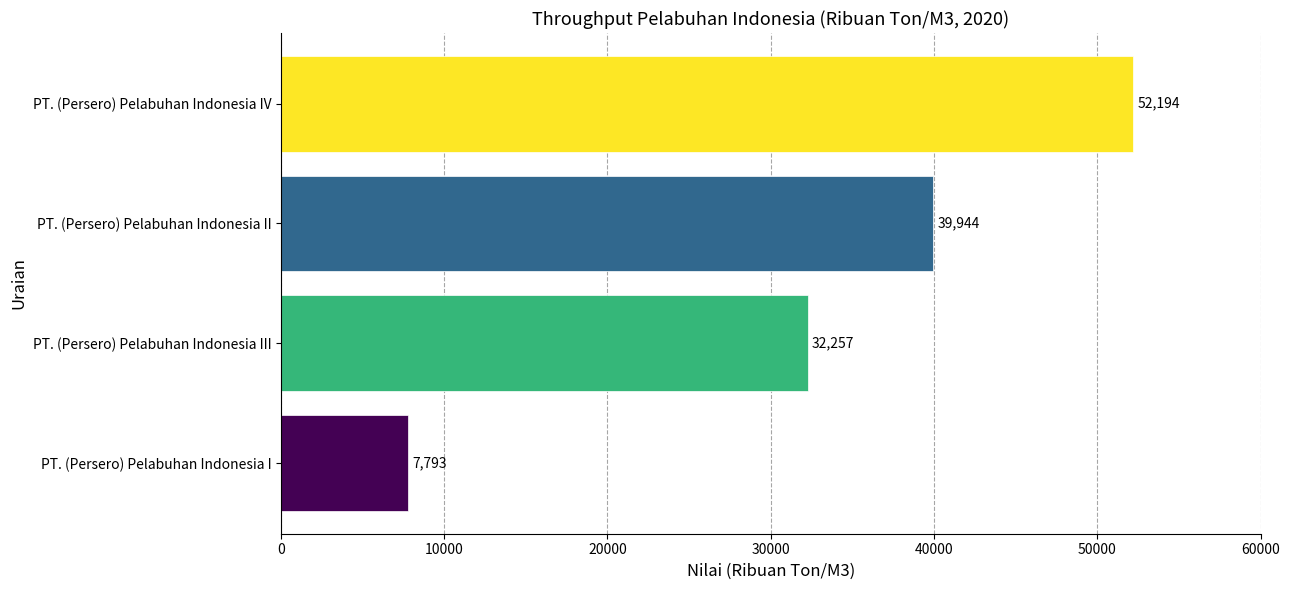

The chart shows a value of 7793 at PT. (Persero) Pelabuhan Indonesia I. True or false?

True